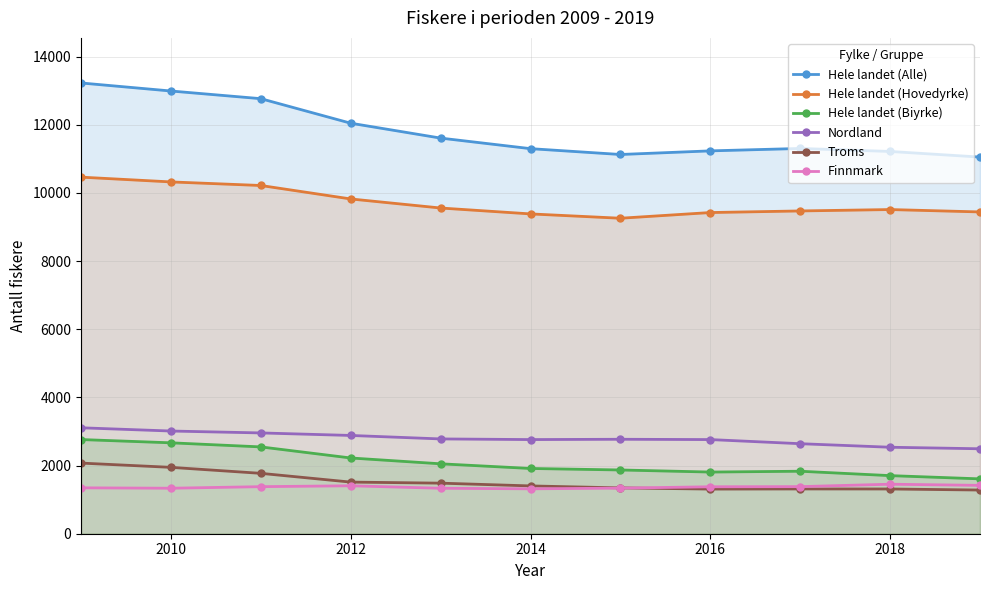

At how many categories does at least one series exceed 10038?

11